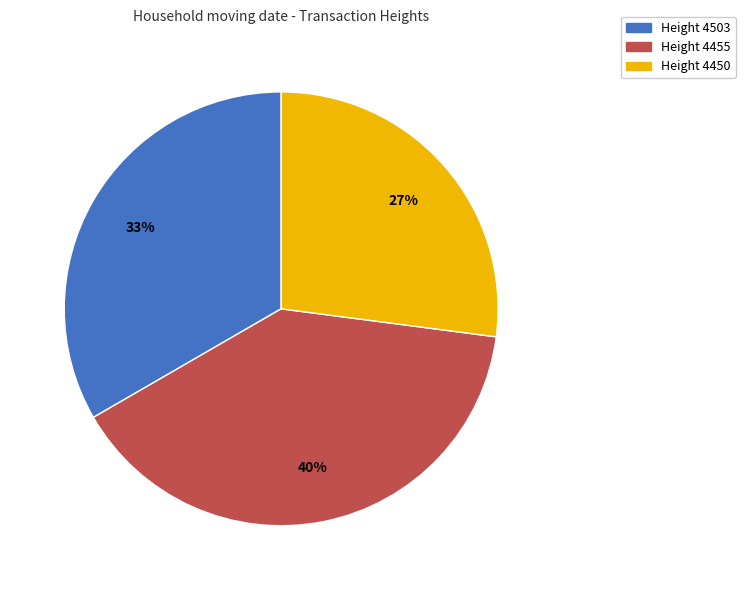

Rank the categories by value from lowest to highest.

Height 4450, Height 4503, Height 4455